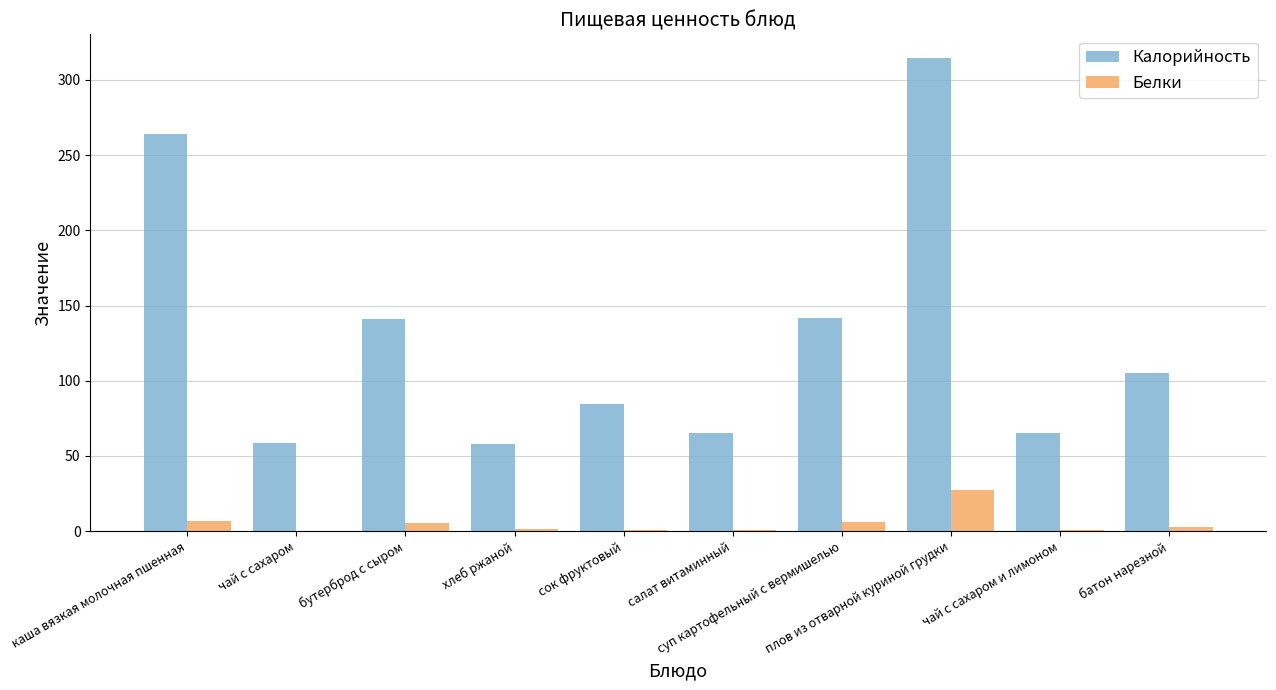

Which series has the largest total across all categories?

Калорийность